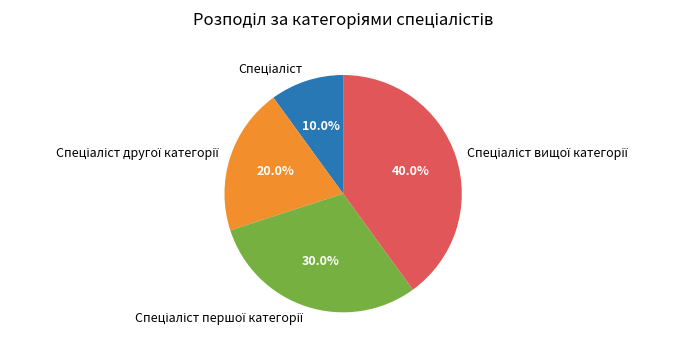

Is there any slice that represents more than half of the pie?

No